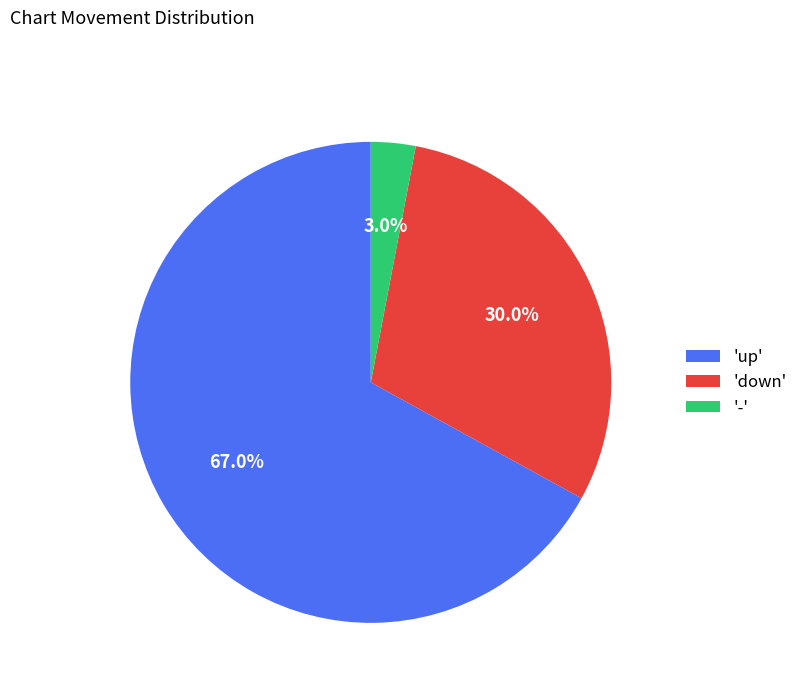

How many slices are in this pie chart?

3